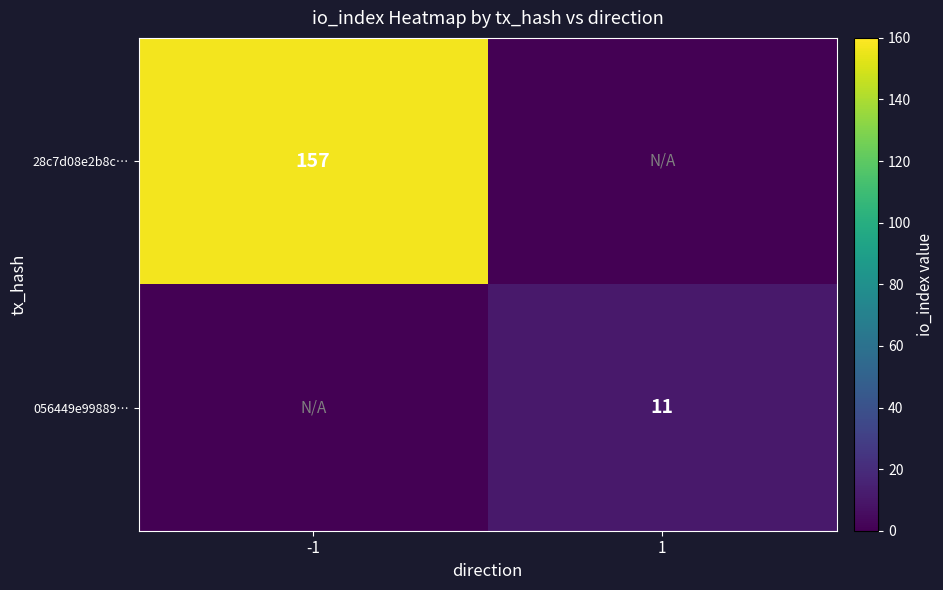

The 28c7d08e2b8c… series shows 157 at -1. True or false?

True